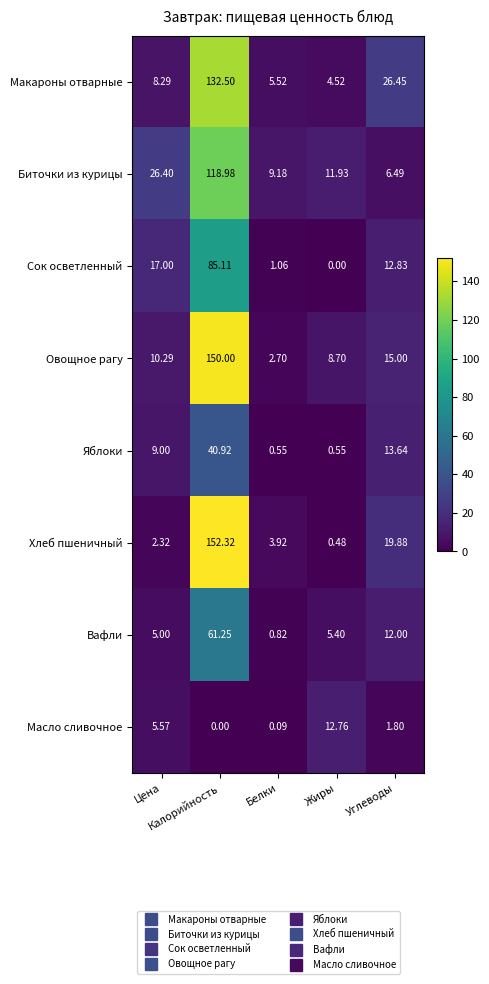

Which series has the largest total across all categories?

Овощное рагу